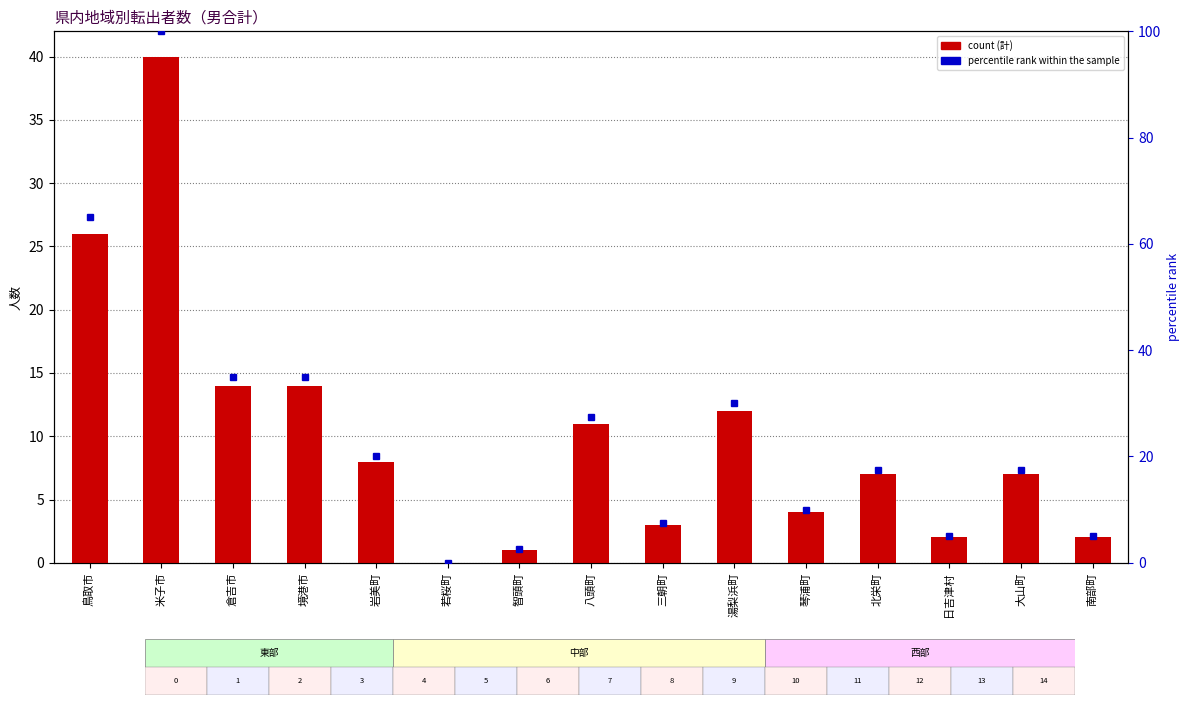

What is the value of the 計 (total) bar at the 15th from the left?

2.0